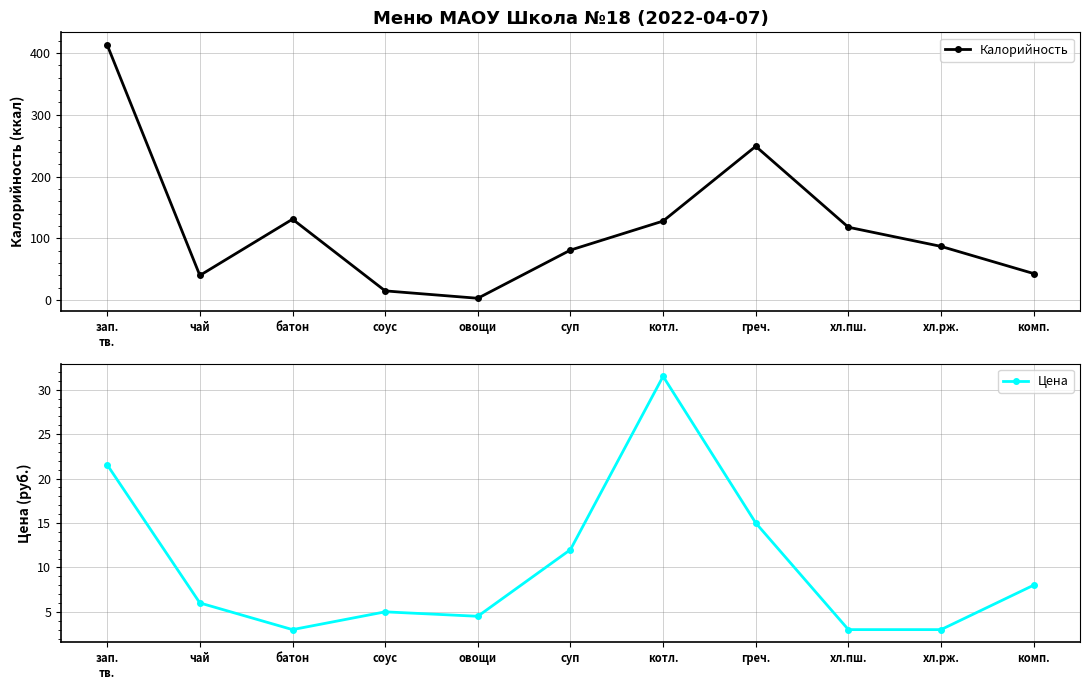

True or false: Цена and Калорийность cross at least once.

True